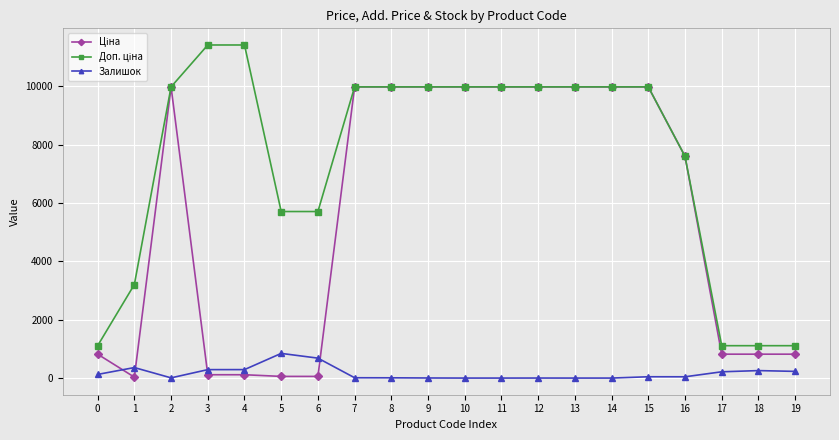

True or false: Залишок has more than 0 points higher than both neighbors.

True